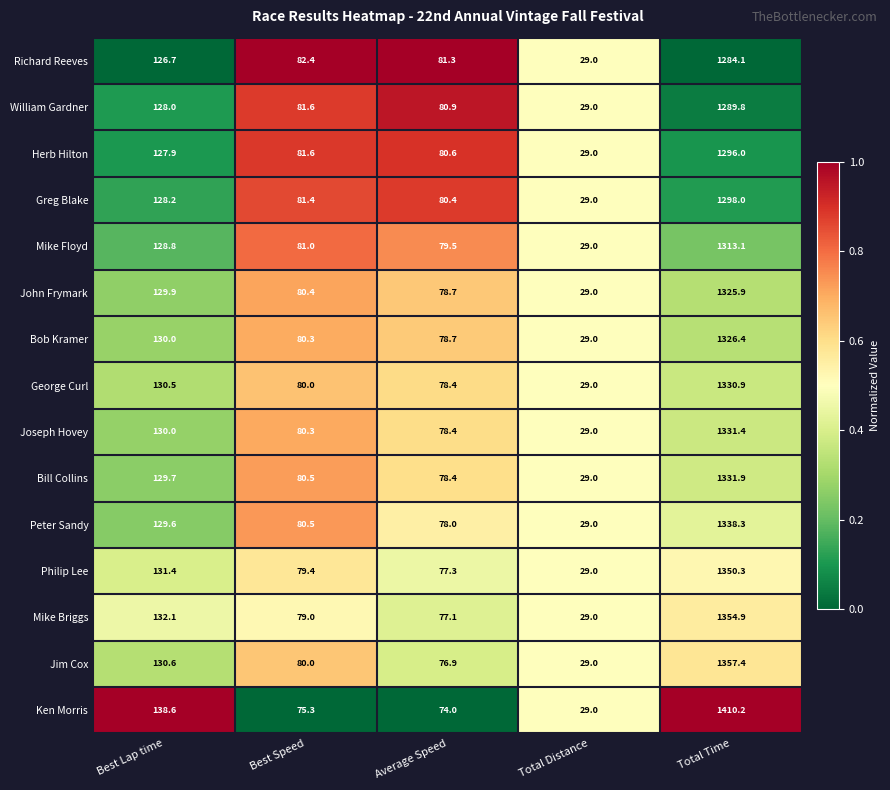

Is the value of Greg Blake at Total Time greater than the value of Mike Floyd at Average Speed?

Yes